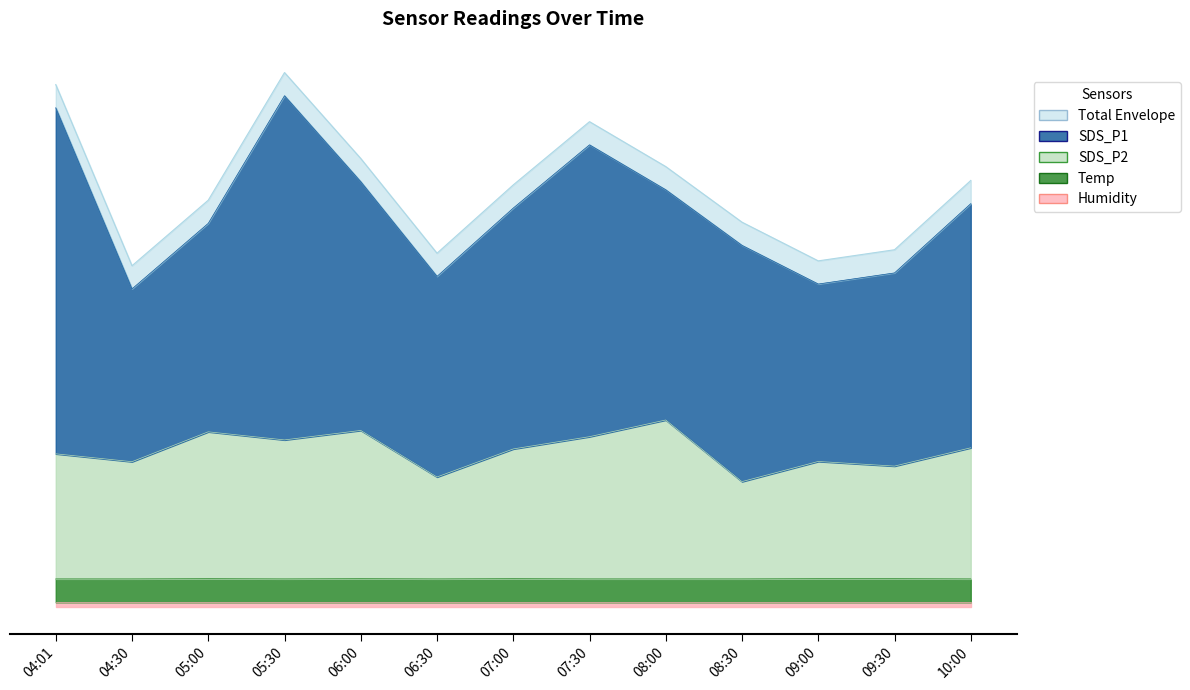

Where is SDS_P2 nearest to the value 3?

09:30